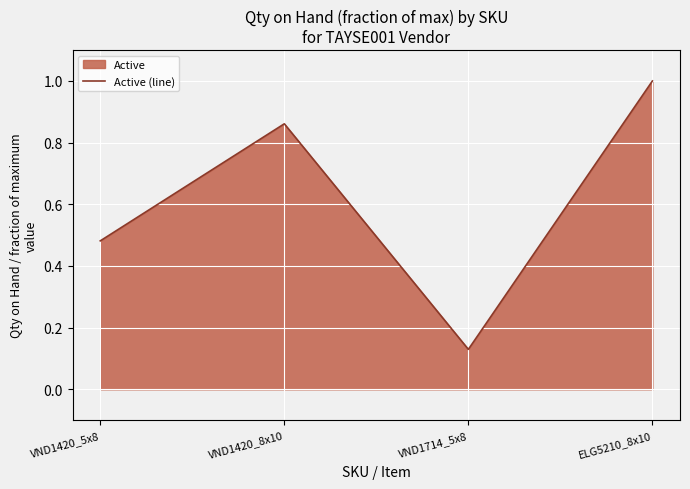

The value at VND1420_5x8 is 0.5. True or false?

True